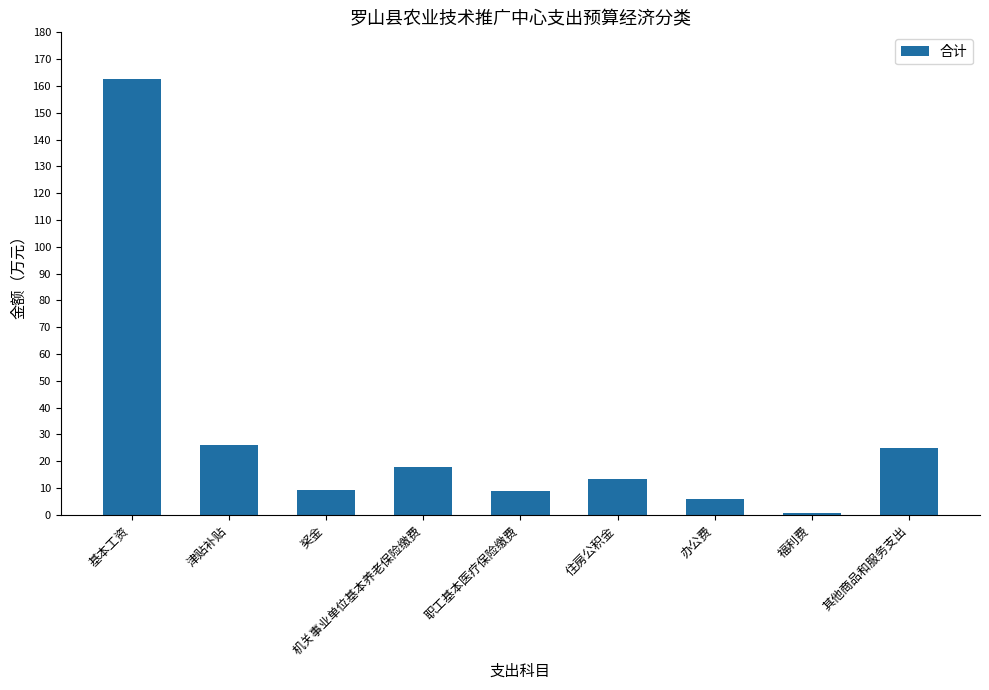

What is the value of the 2nd bar from the left?

26.1